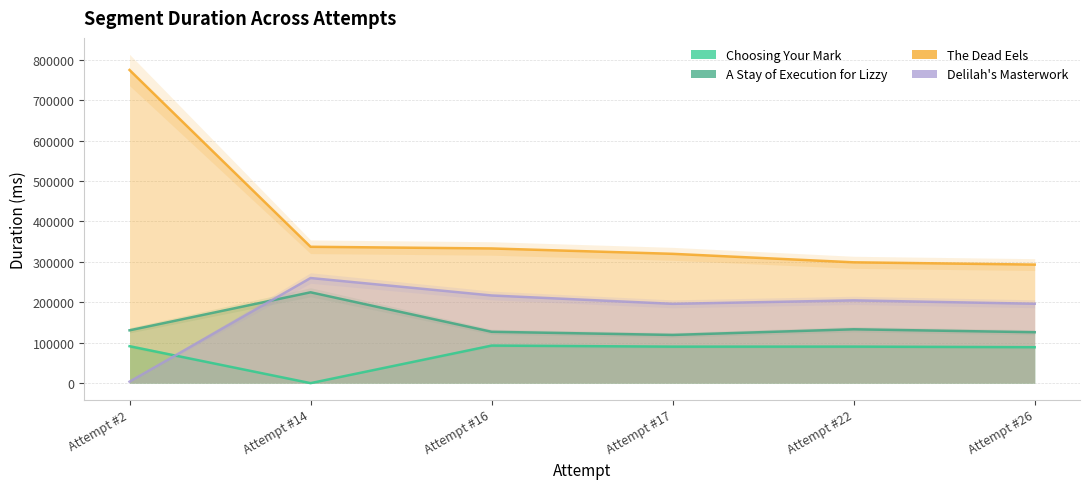

What is the sum of all The Dead Eels values?

2356472